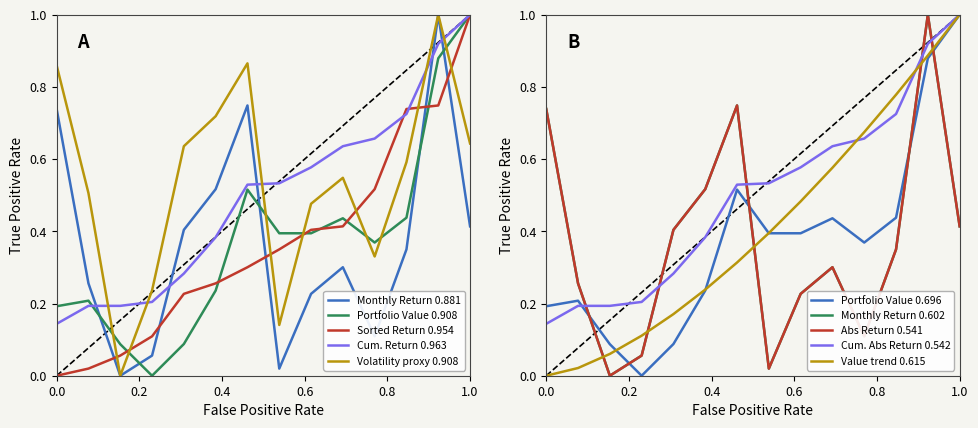

What is the difference between the second highest and second lowest values in the Portfolio Value series?

0.8